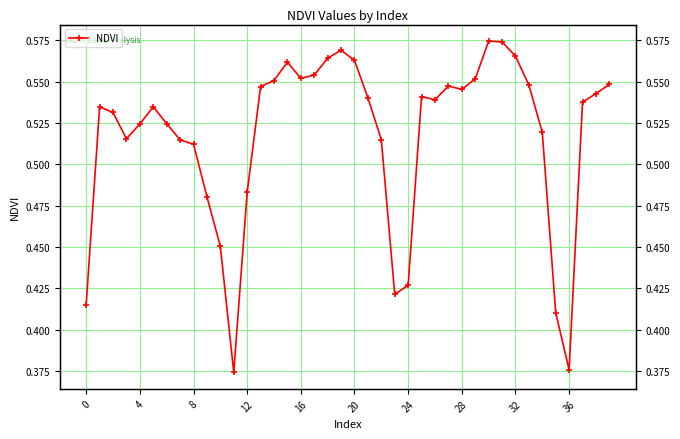

At which category does the chart reach its peak across all series?

30